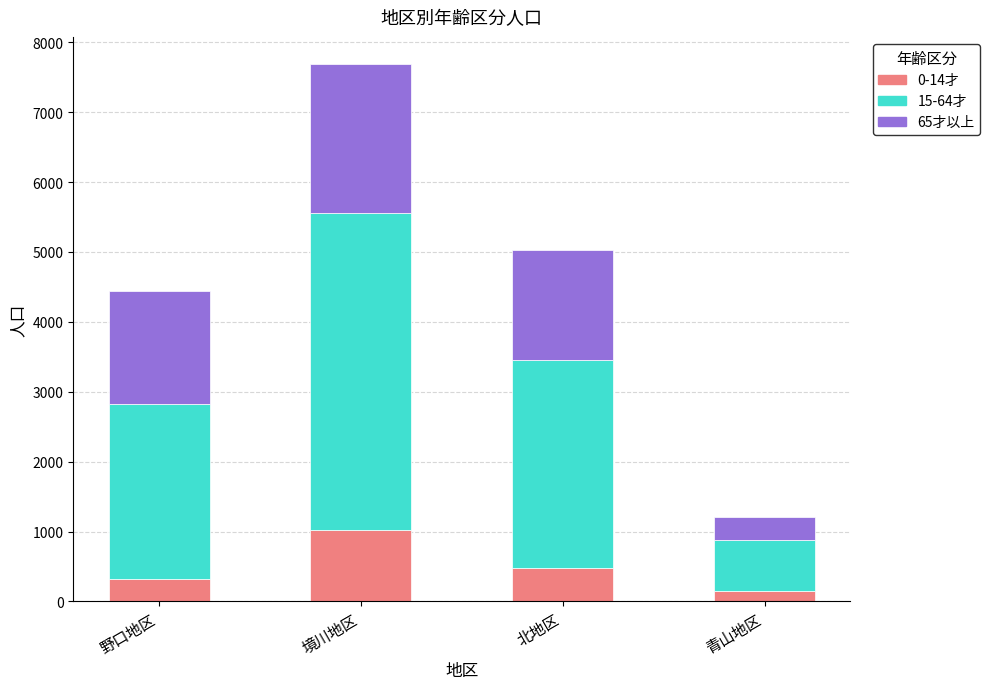

At which category is the sum across all series the highest?

境川地区